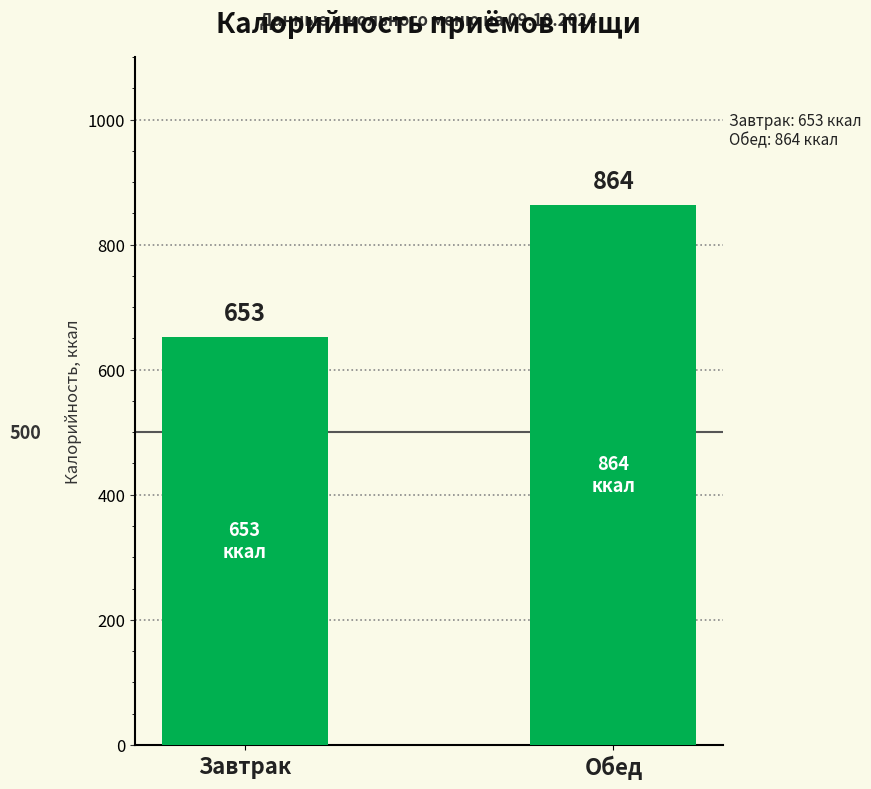

What is the label of the 1st bar from the left?

Завтрак